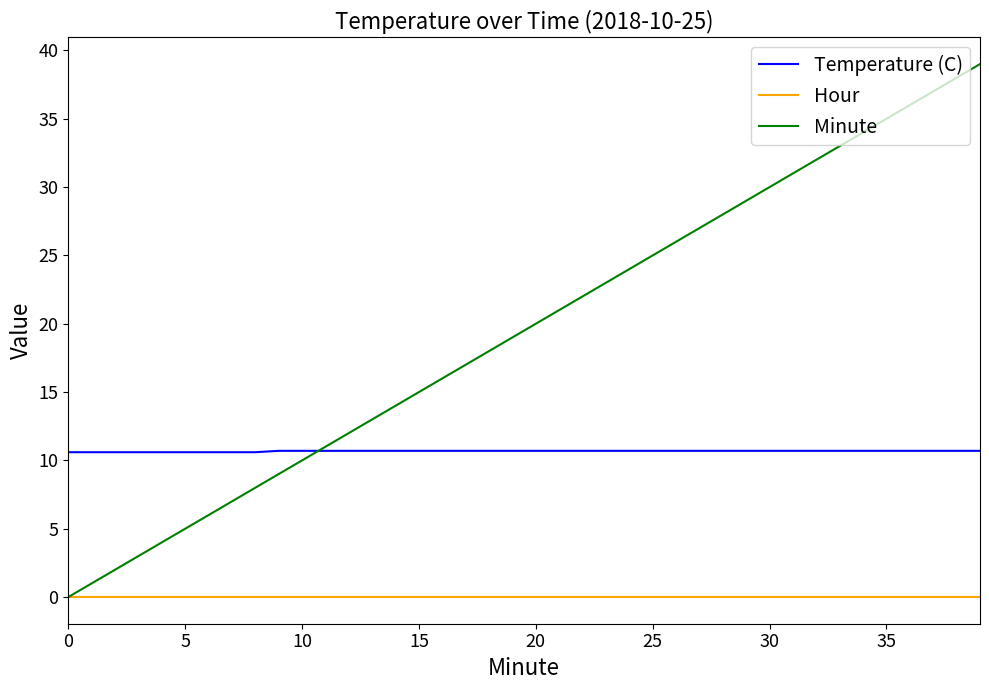

Rank the series by their average value, from lowest to highest.

Hour, Temperature (C), Minute